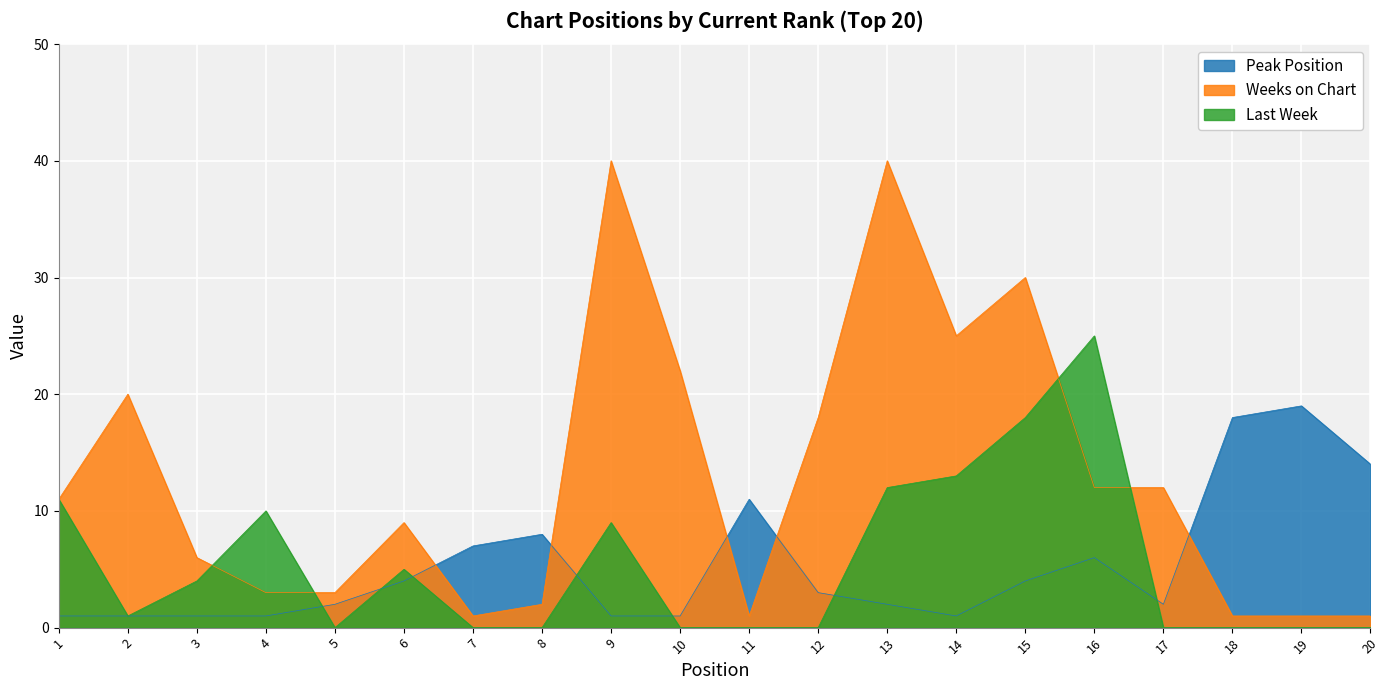

At which category is the sum across all series the highest?

13